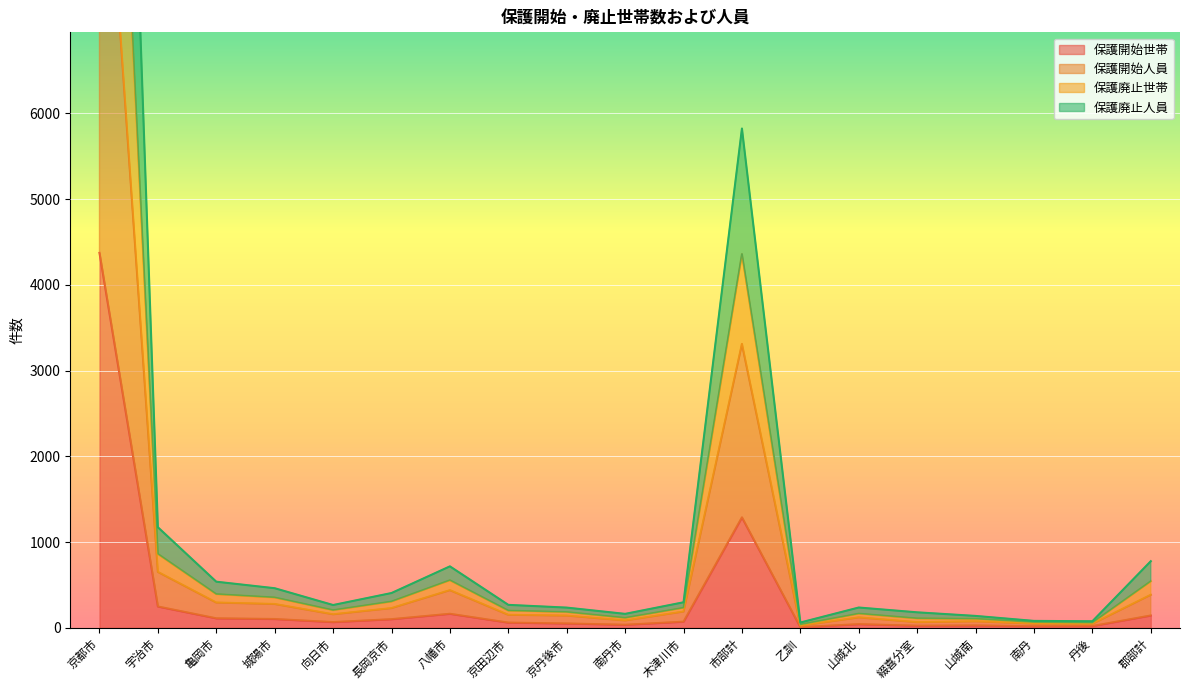

The value of 保護開始世帯 at 宇治市 is 168. True or false?

False